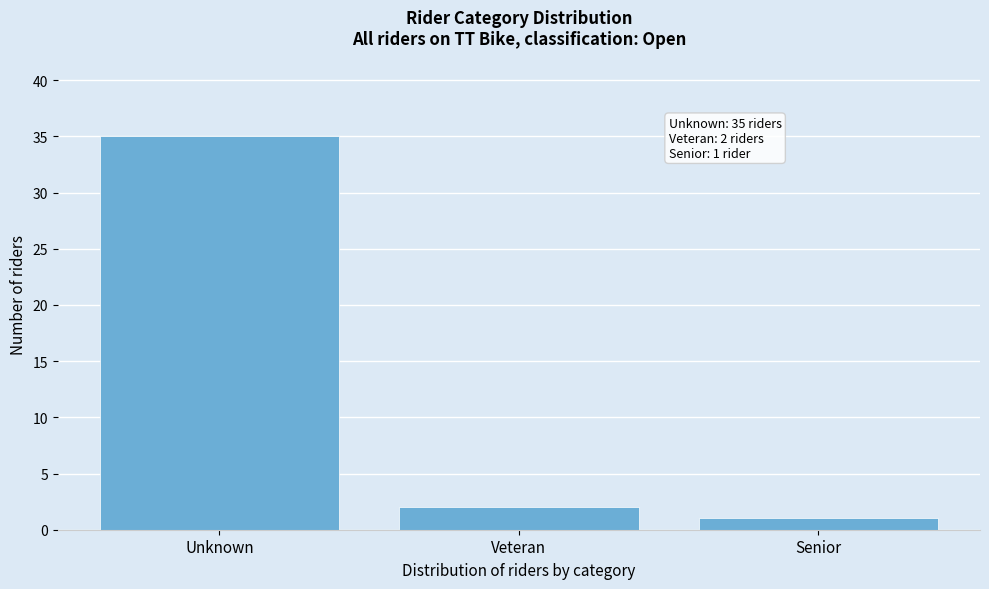

Reading left to right, list all the values displayed in this chart.

Unknown=35	Veteran=2	Senior=1